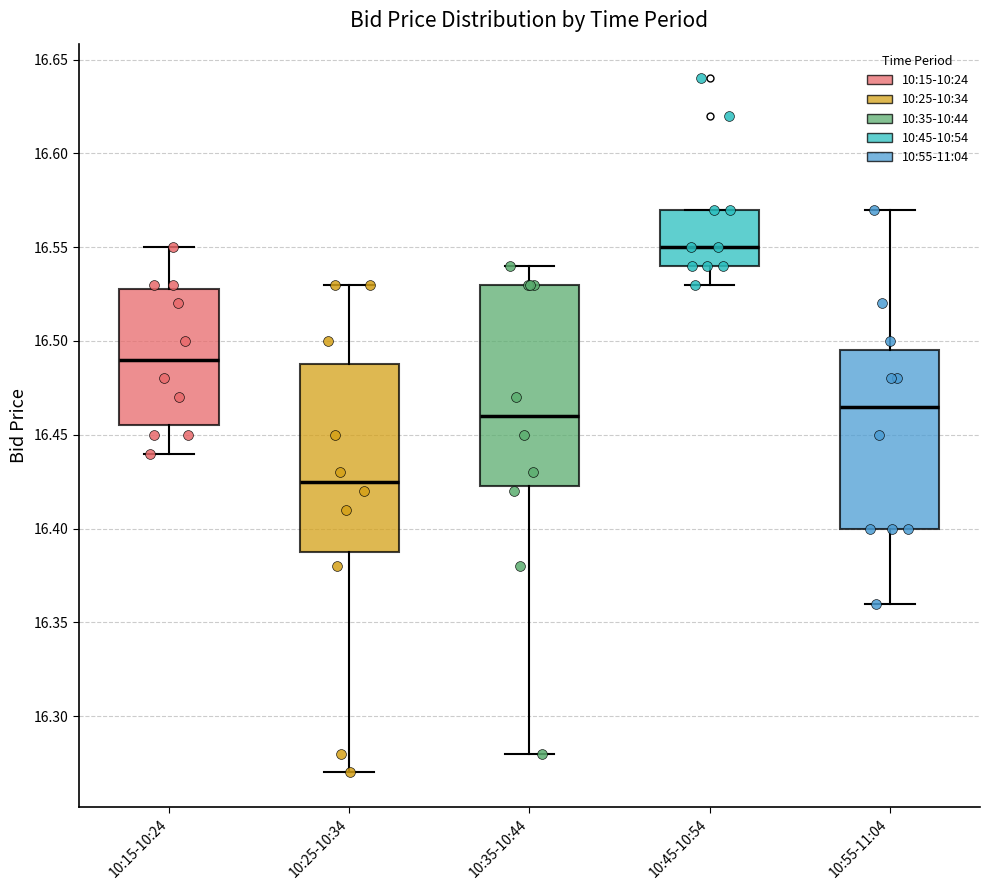

Reading left to right, transcribe this box plot: for each box, give where its median line is, the range the box spans, and where its two whiskers end, as read against the y-axis. The values are not printed on the chart, so give them approximately, as read against the axis.

10:15-10:24: median 16.490, box 16.455 to 16.530, whiskers 16.440 to 16.550
10:25-10:34: median 16.425, box 16.390 to 16.490, whiskers 16.270 to 16.530
10:35-10:44: median 16.460, box 16.425 to 16.530, whiskers 16.280 to 16.540
10:45-10:54: median 16.550, box 16.540 to 16.570, whiskers 16.530 to 16.570
10:55-11:04: median 16.465, box 16.400 to 16.495, whiskers 16.360 to 16.570